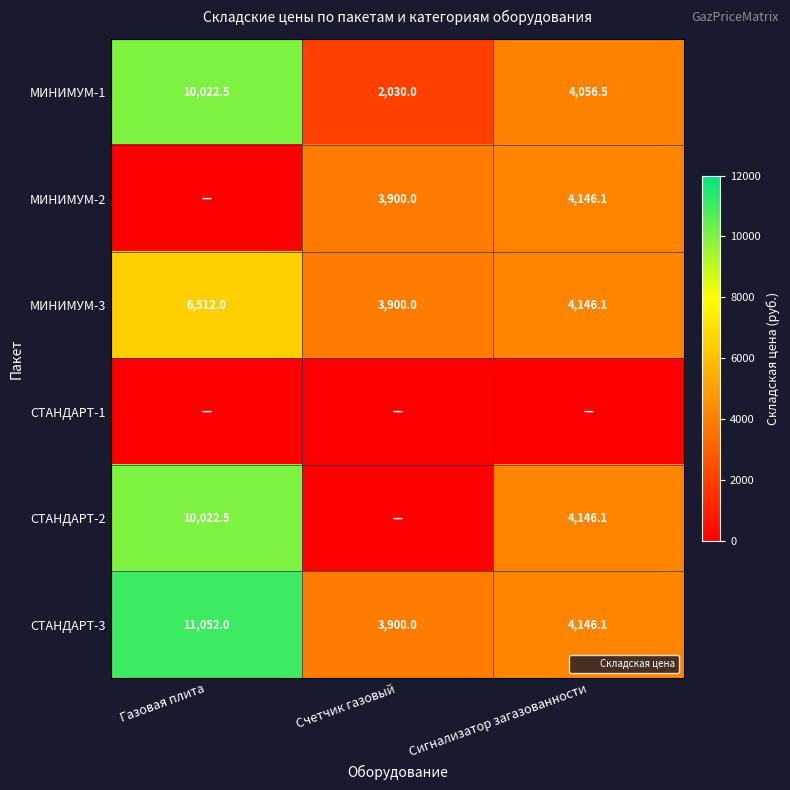

Where does the МИНИМУМ-3 series first go above 4146?

Газовая плита